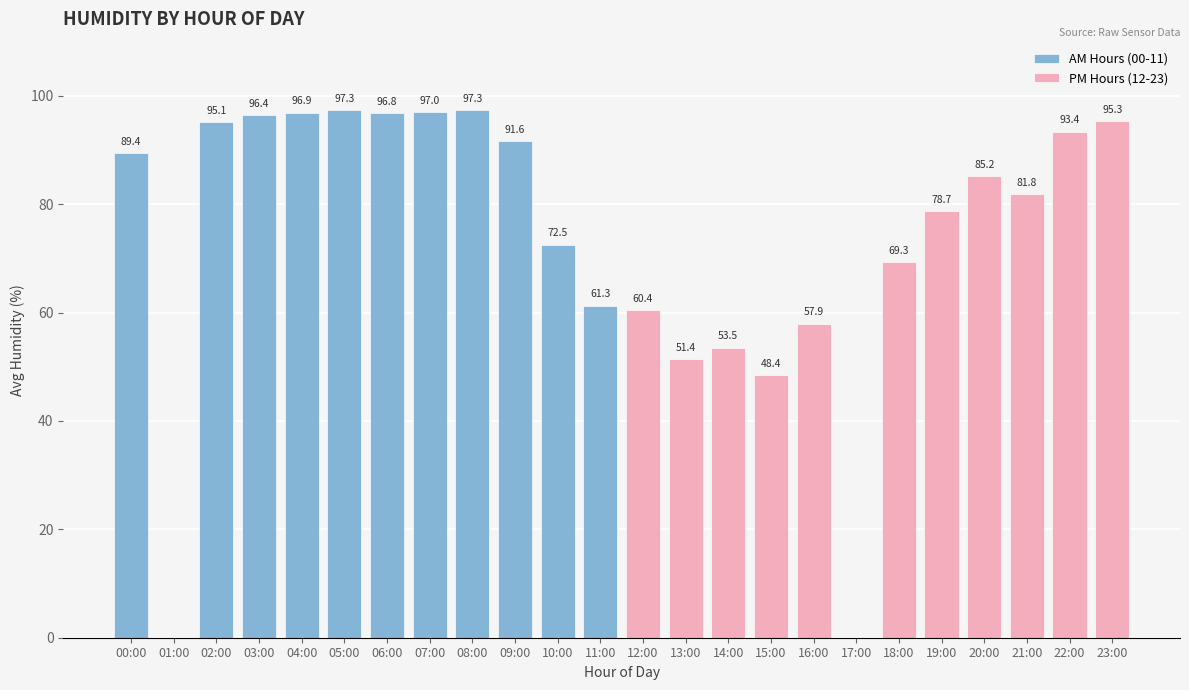

List the labels in order of AM Hours (00-11) value, largest first.

05:00, 08:00, 07:00, 04:00, 06:00, 03:00, 02:00, 09:00, 00:00, 10:00, 11:00, 01:00